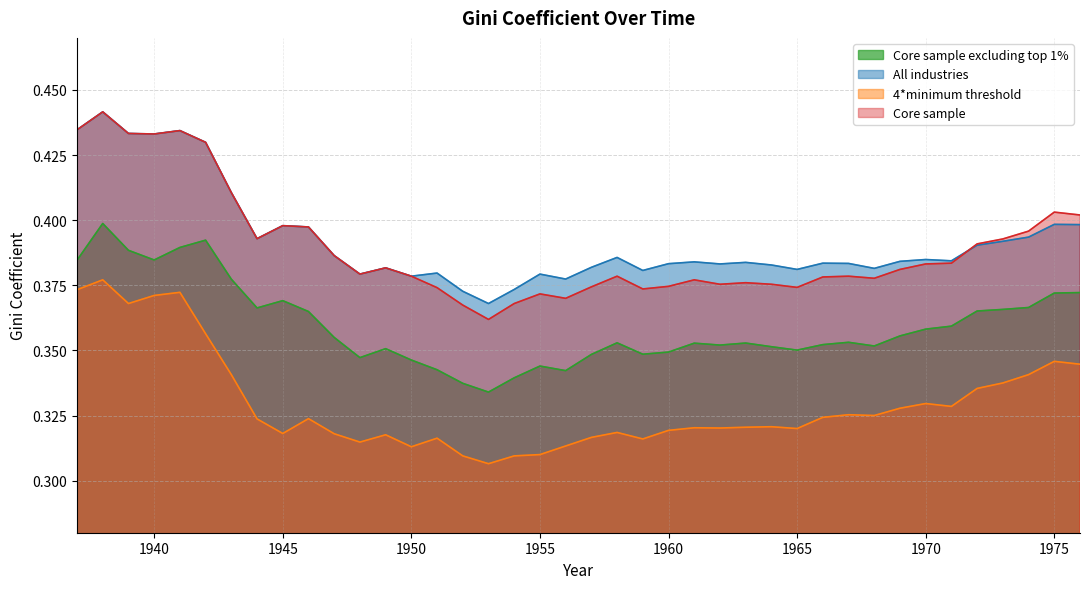

The 4*minimum threshold series shows 0.2 at 1971. True or false?

False